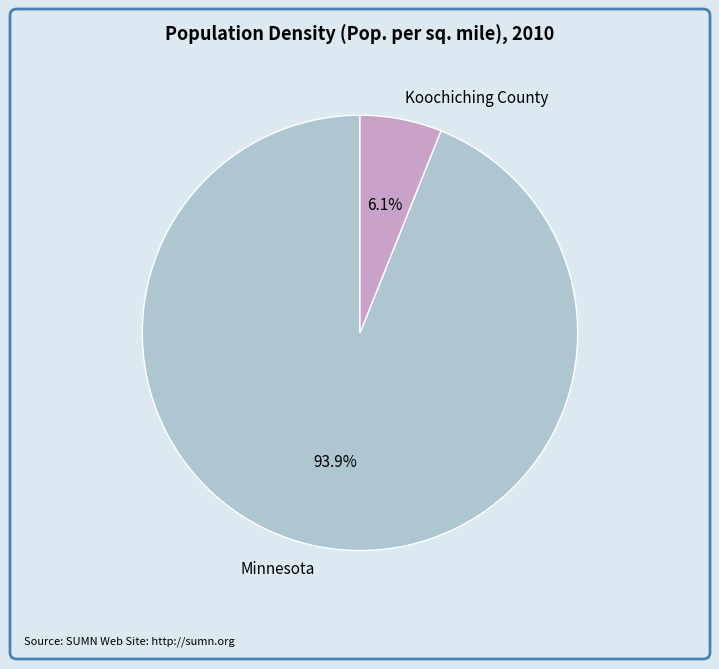

Combined, what portion of the pie is Minnesota and Koochiching County?

100.0%